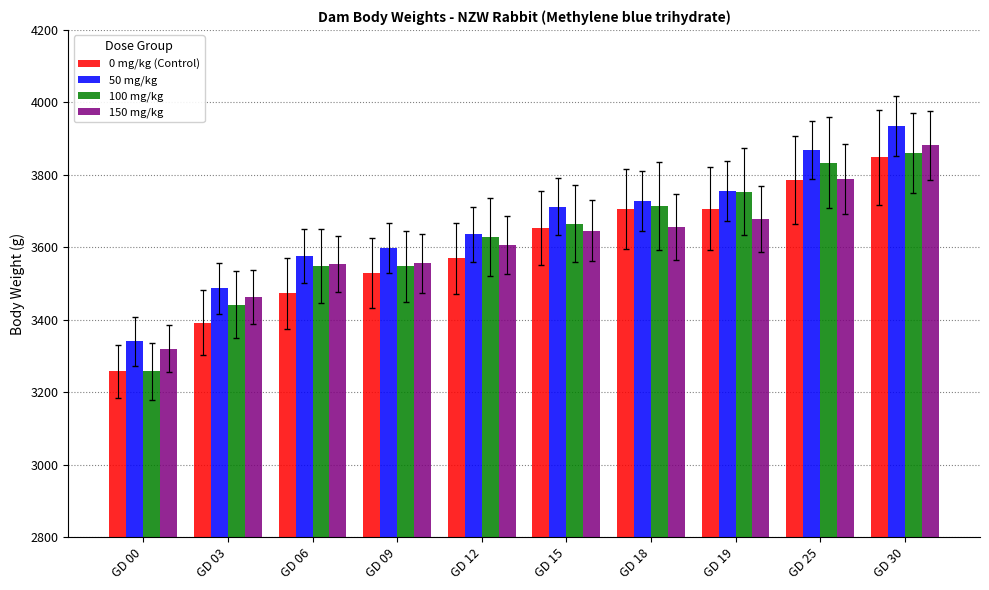

What is the lowest value of the 150 mg/kg series?

3320.0